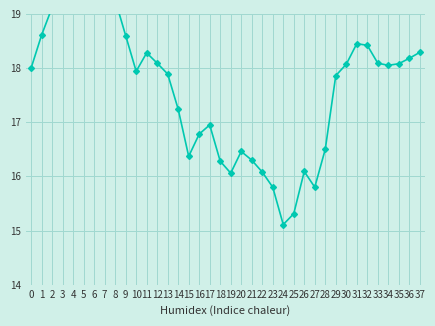

What is the smallest value displayed?

15.1